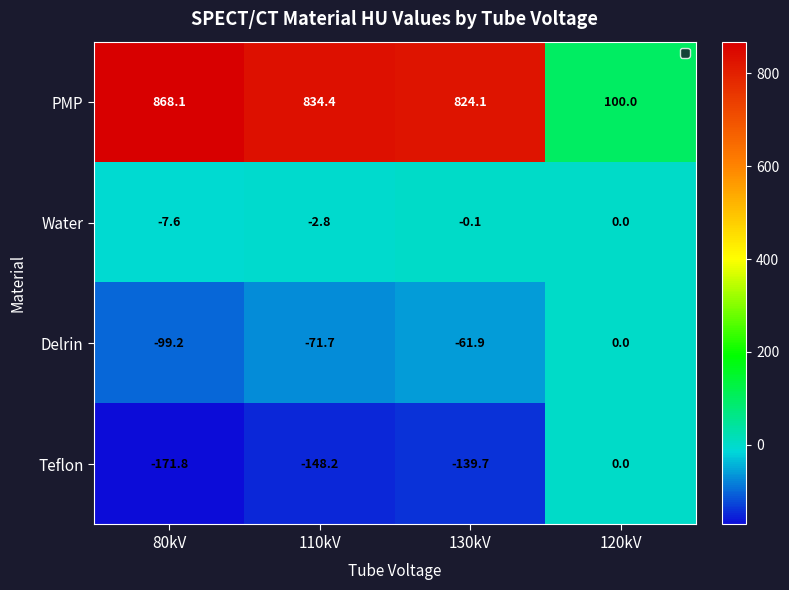

True or false: Teflon has a value of -60.9 at 80kV.

False